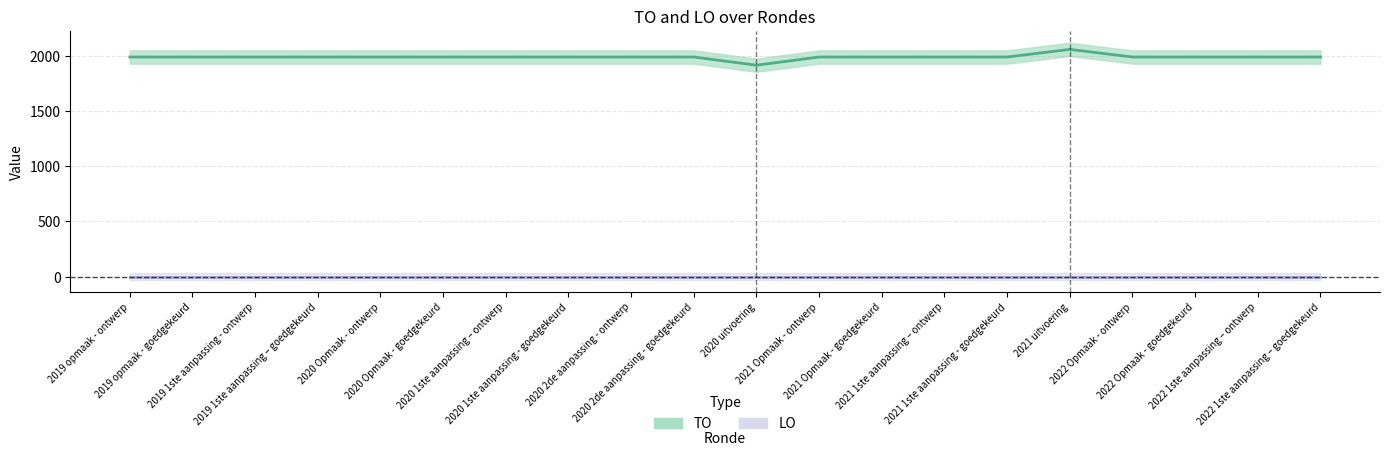

Between 2020 2de aanpassing - goedgekeurd and 2019 1ste aanpassing - ontwerp, which is larger?

2020 2de aanpassing - goedgekeurd